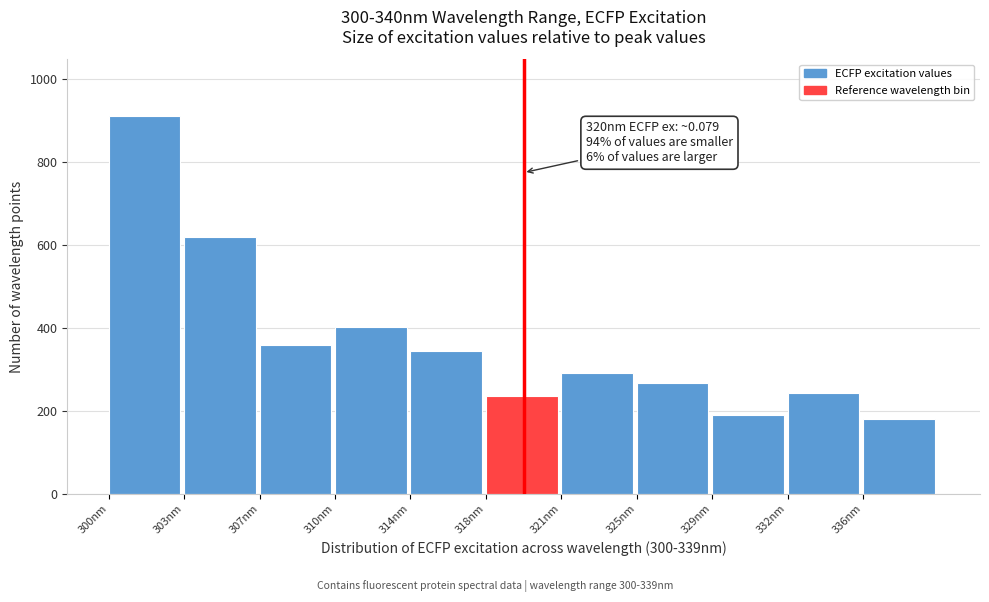

Reading right to left, extract all data points from this chart.

180	244	189	268	290	236	344	401	358	620	911